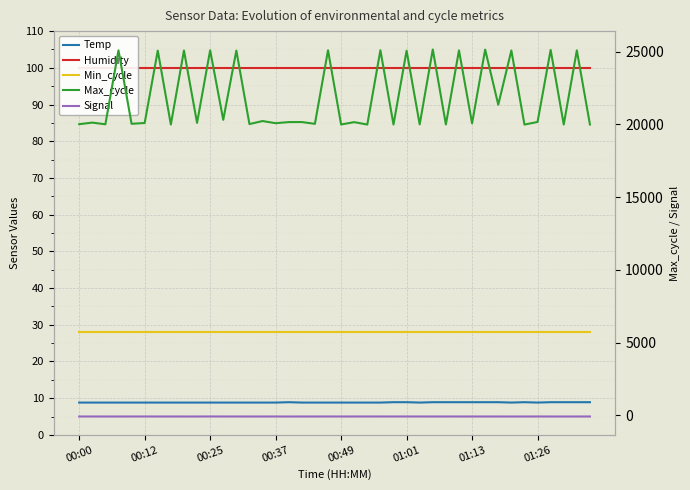

What is the greatest value displayed?

25140.0